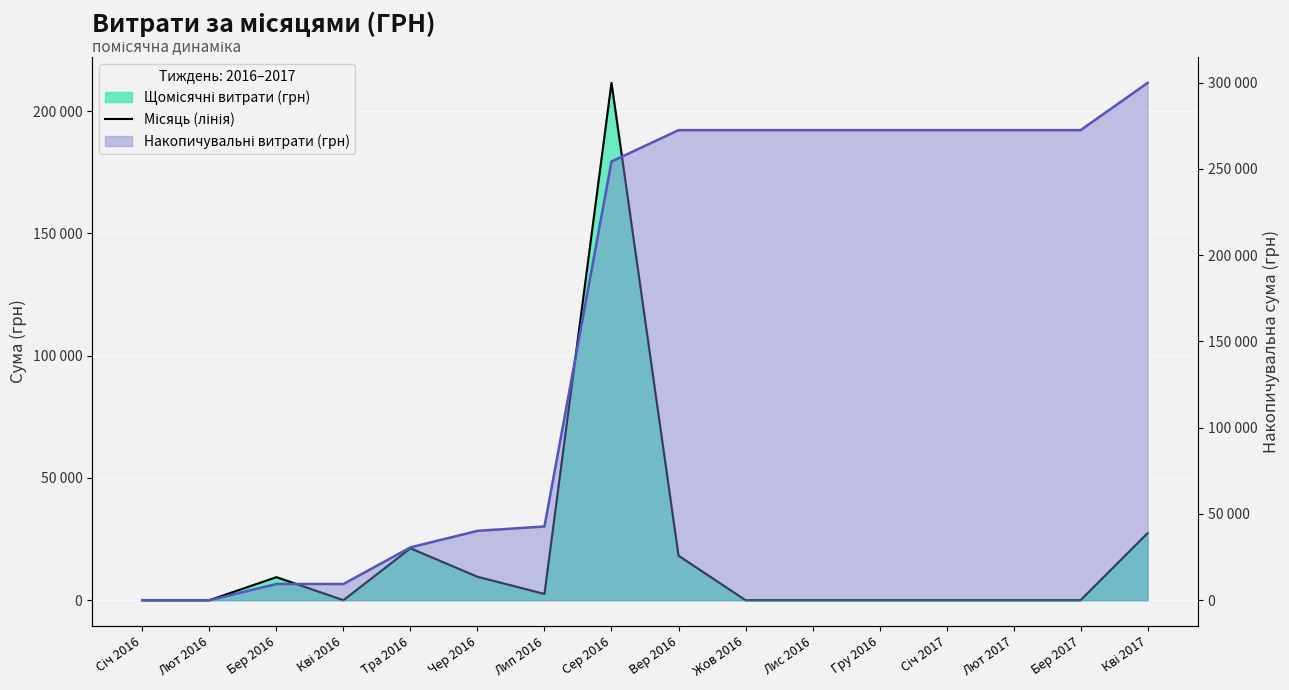

How many data points are above 0?

7